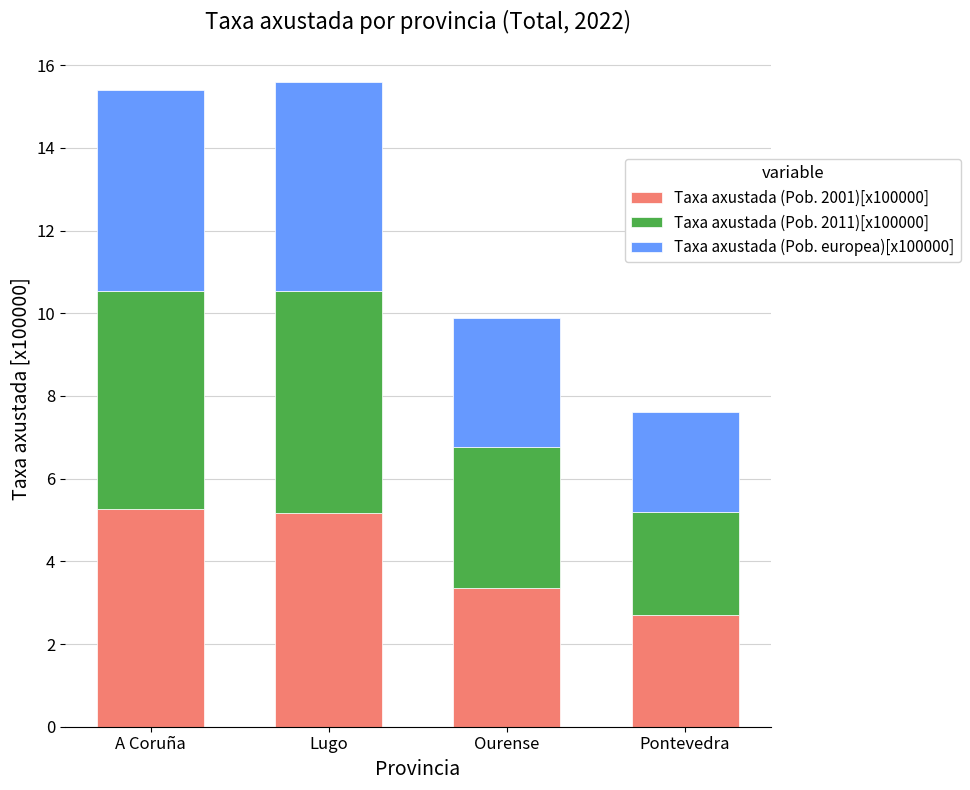

What is the total value across all series at Lugo?

15.6